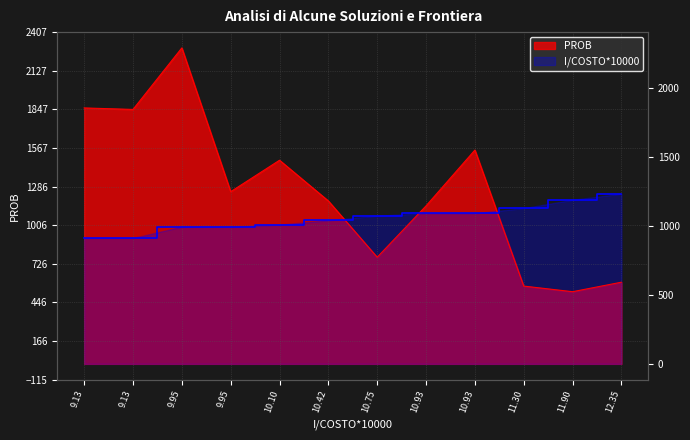

What value does the data have at 12.35?

592.5